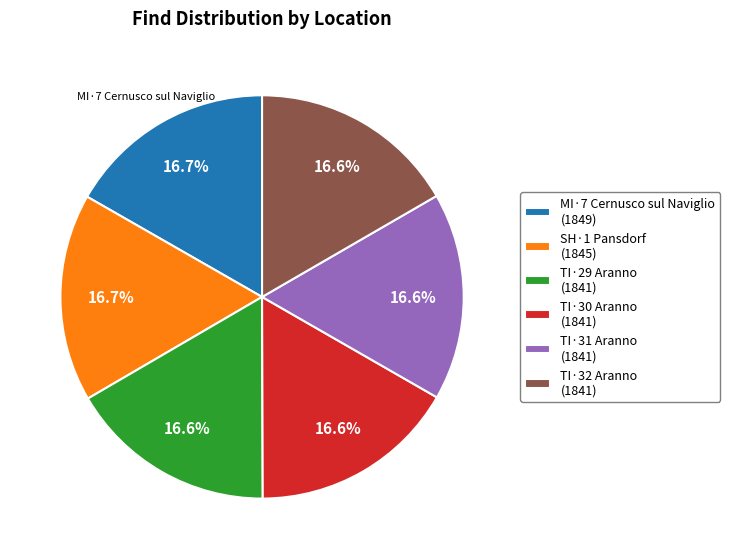

Is there a majority slice in this chart?

No